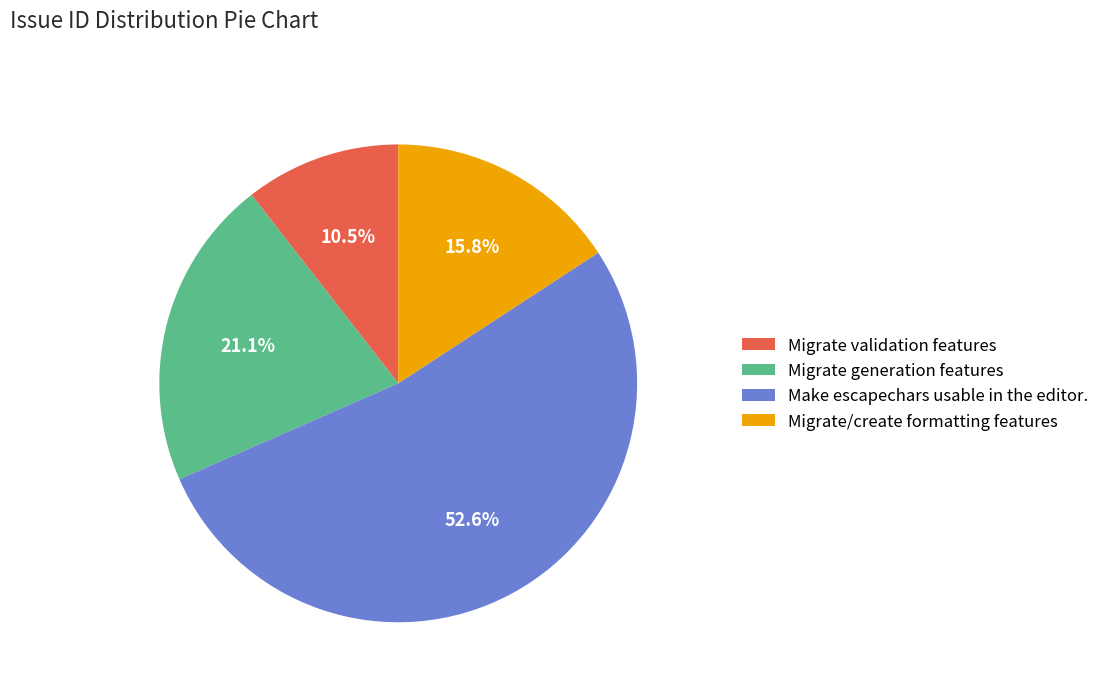

How much of the chart is everything except Make escapechars usable in the editor.?

47.4%